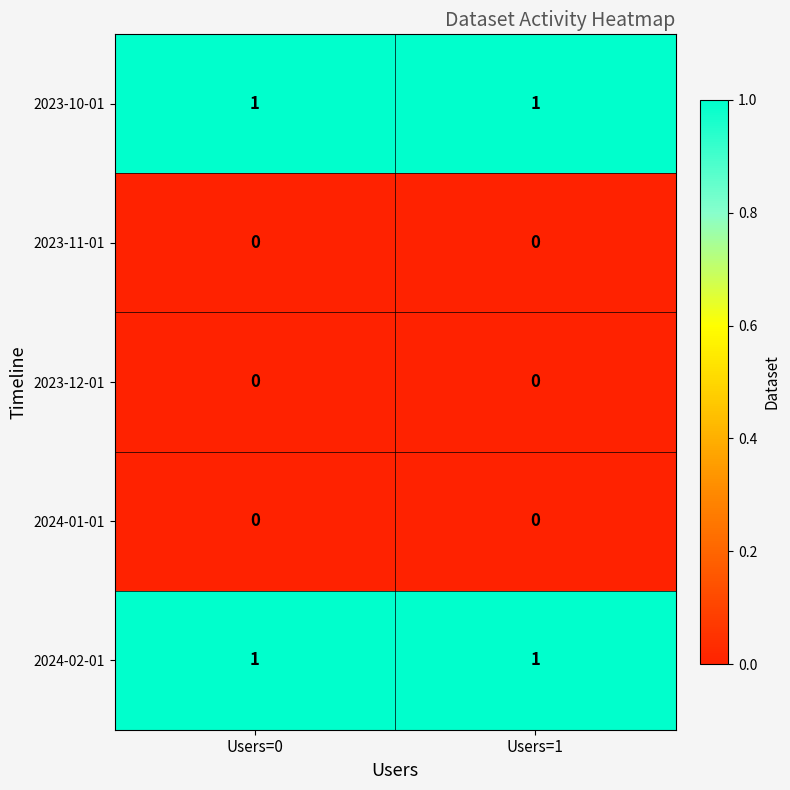

Reading right to left, transcribe all the data shown in this chart.

2023-10-01: 1	1
2023-11-01: 0	0
2023-12-01: 0	0
2024-01-01: 0	0
2024-02-01: 1	1